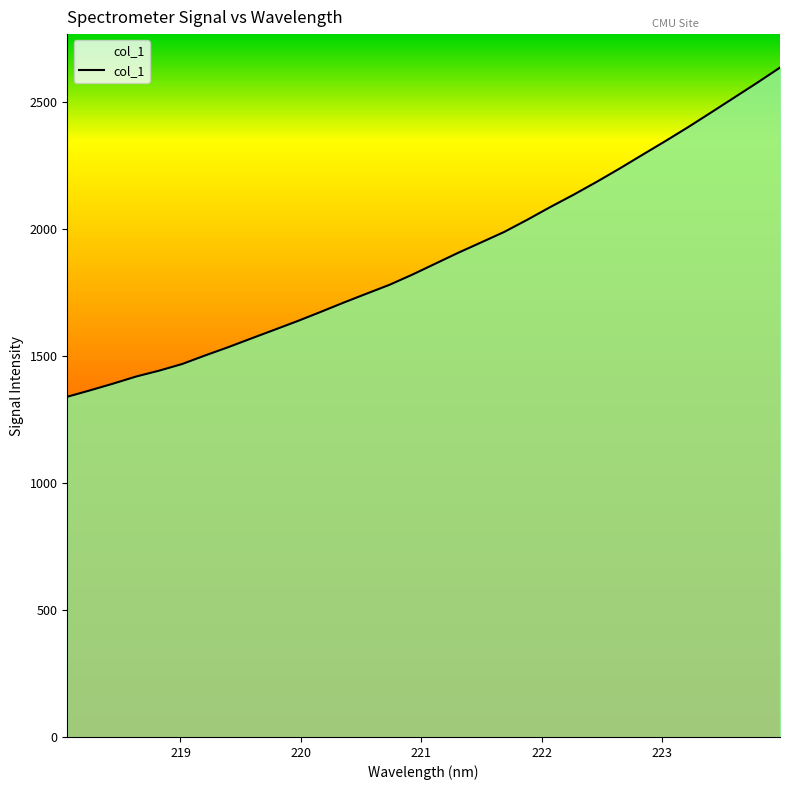

What is the maximum value shown in the chart?

2633.6